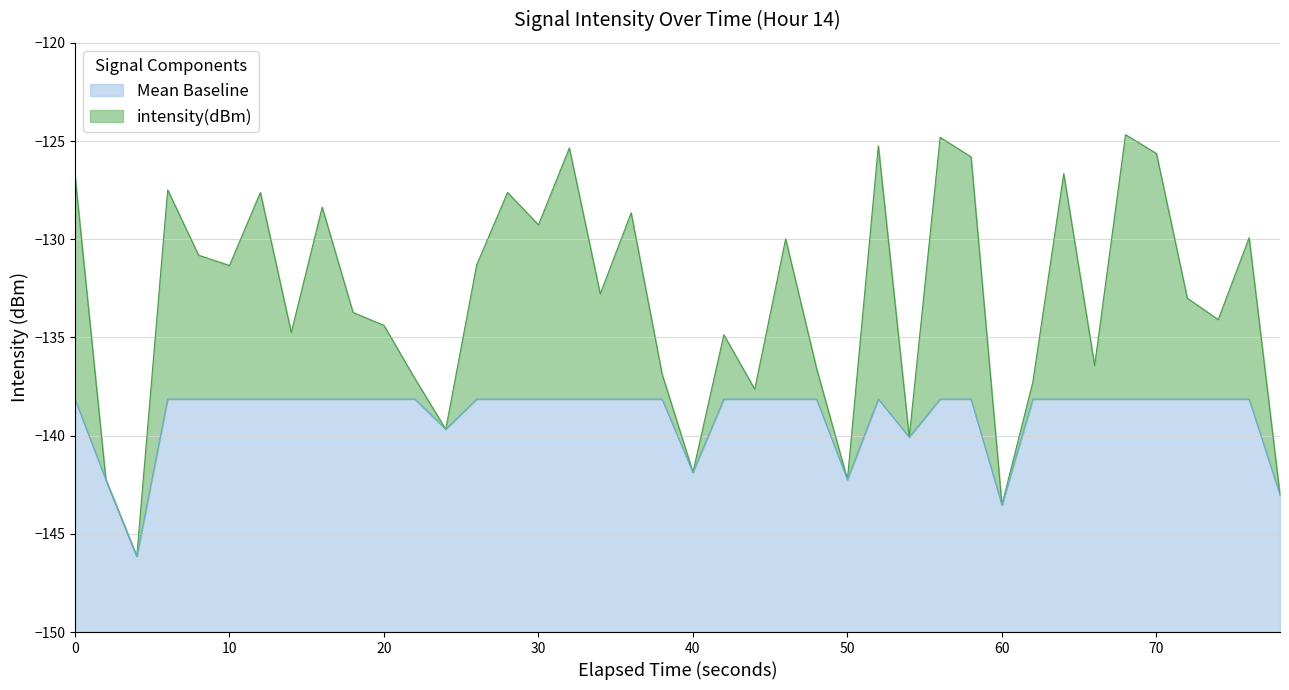

What is the total value across all series at 20?

15.6